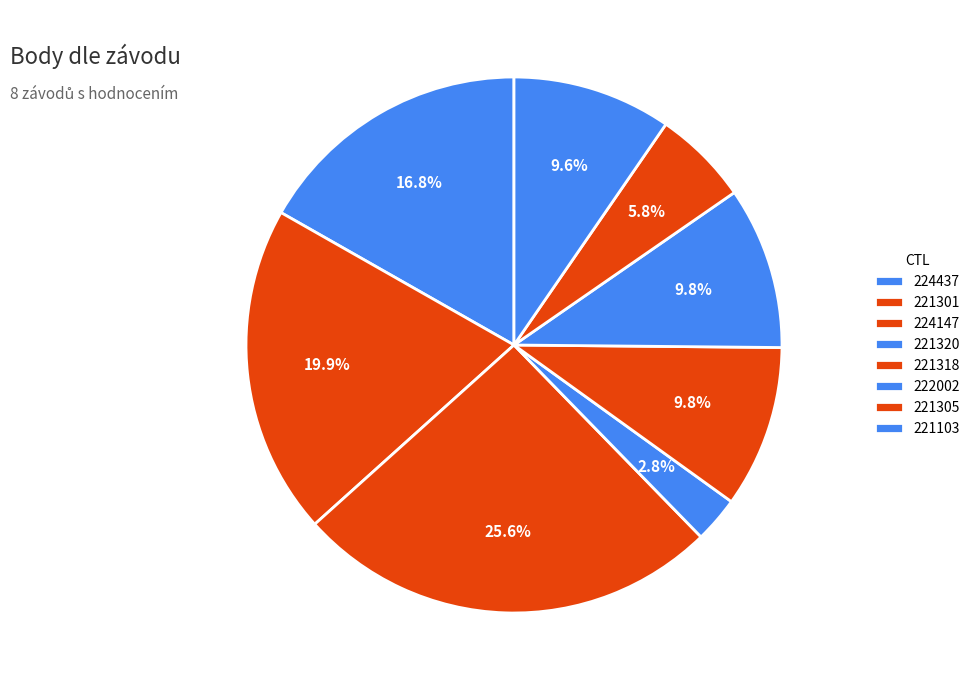

Is there any slice that represents more than half of the pie?

No